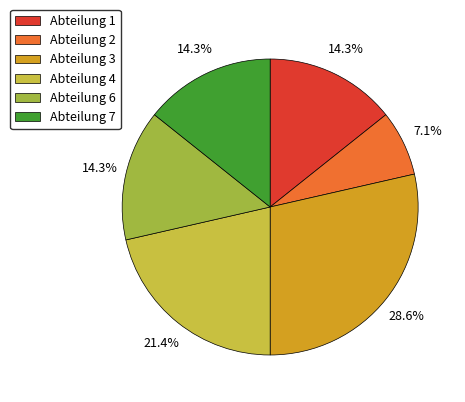

To the nearest percent, what percentage of the pie is Abteilung 1?

14%